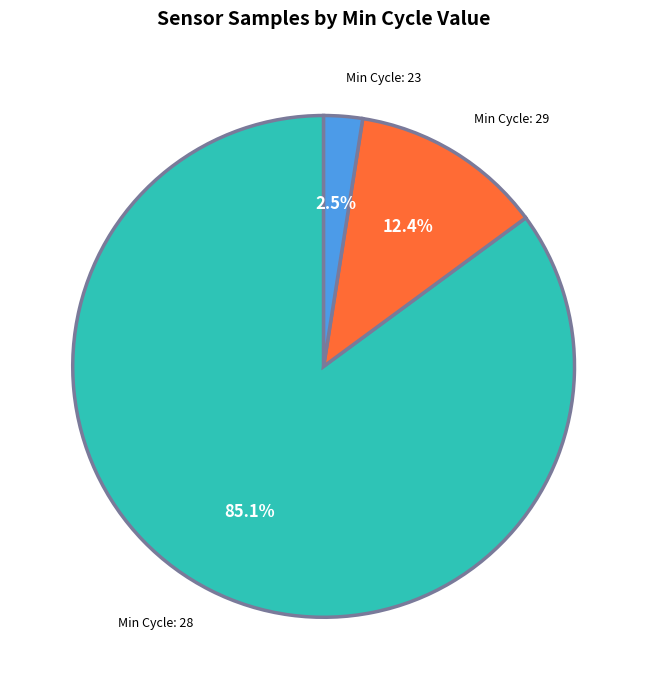

Which category has the biggest portion of the pie?

Min Cycle: 28